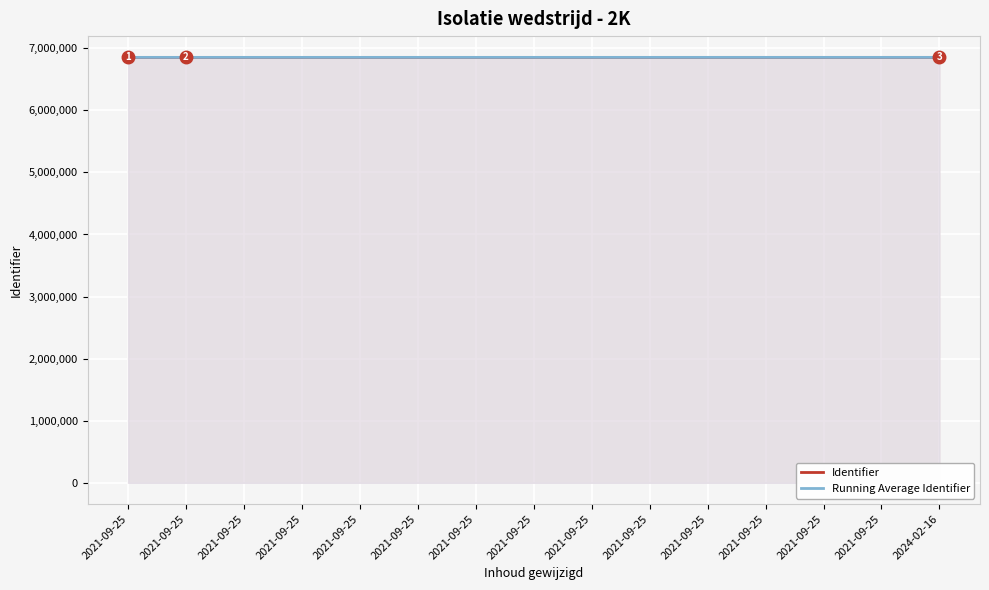

Is it true that Identifier equals 9418772.8 at 2021-09-25?

False